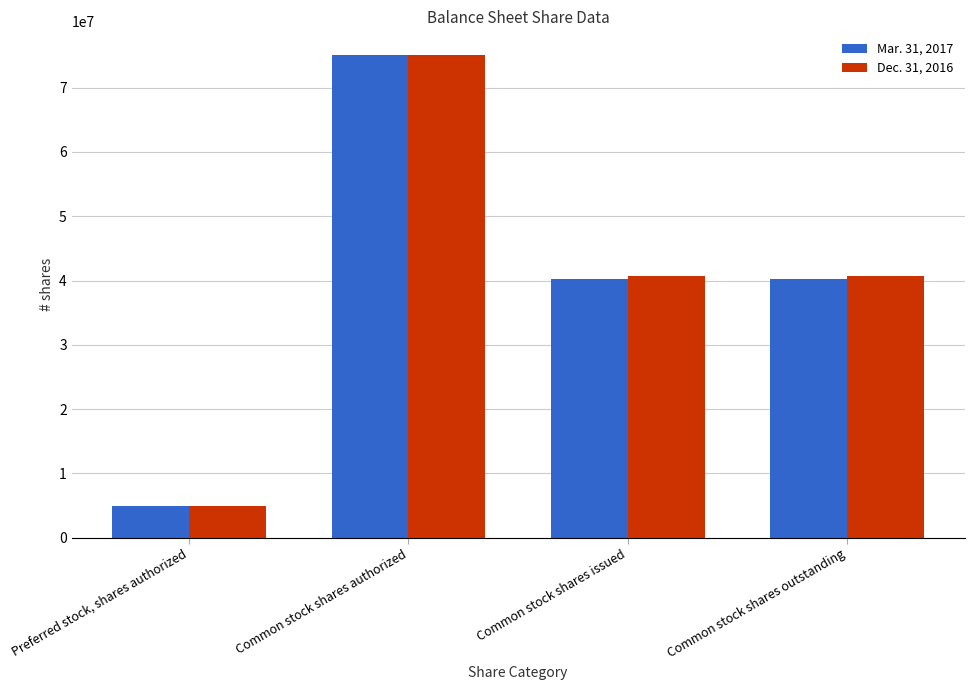

Is it true that Mar. 31, 2017 equals 64676128 at Common stock shares outstanding?

False